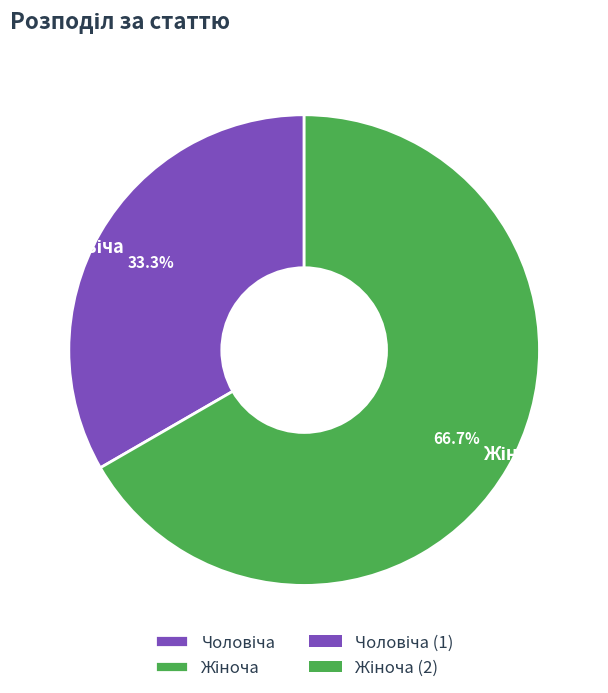

Count the number of slices in the pie.

2